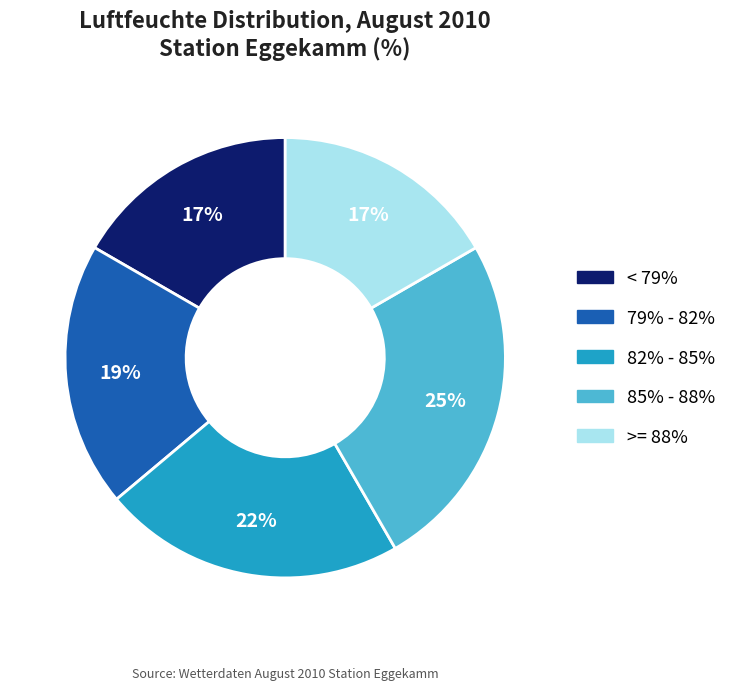

Is there any slice that represents more than half of the pie?

No